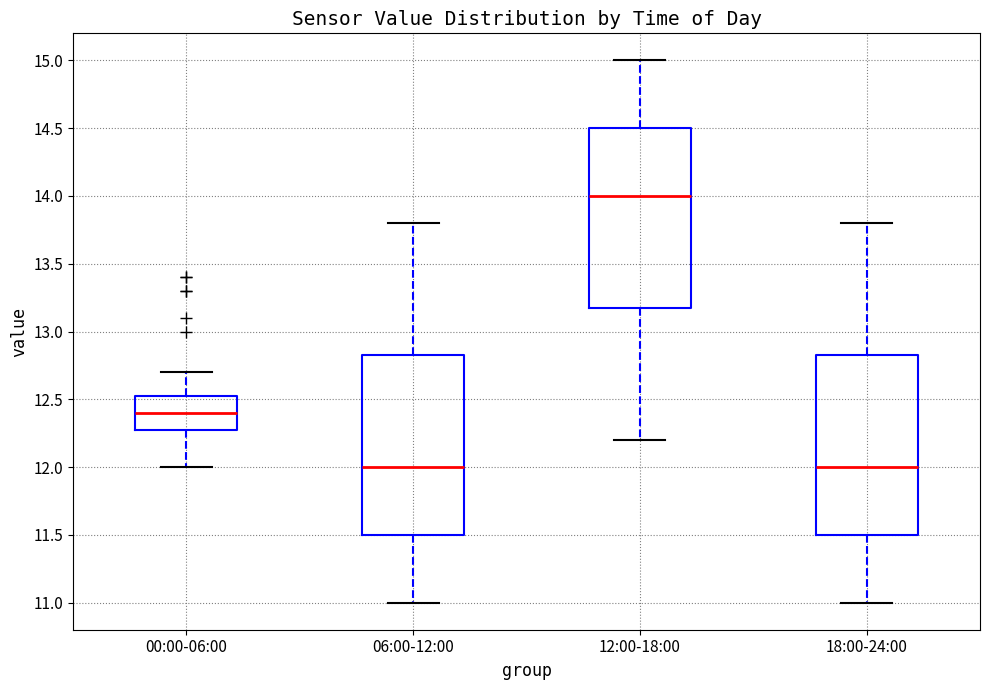

Where is the lower edge of the box for 00:00-06:00 on the y-axis? The values are not printed on the chart, so give them approximately, as read against the axis.

12.30